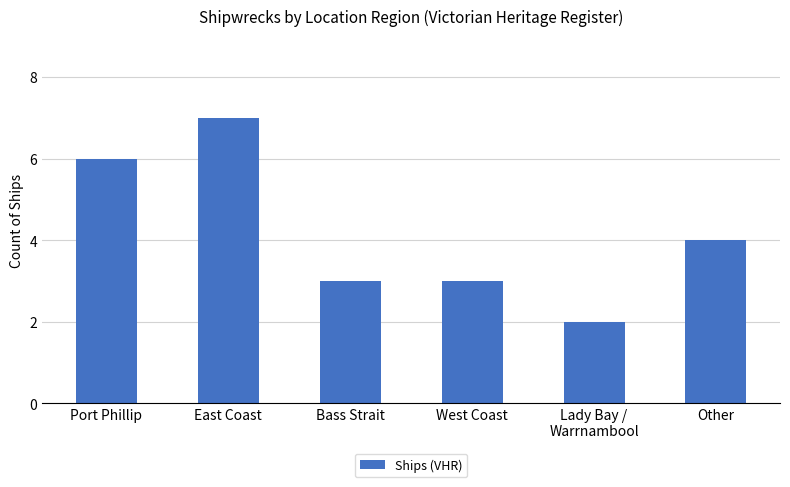

At which label is the value closest to 4?

Other